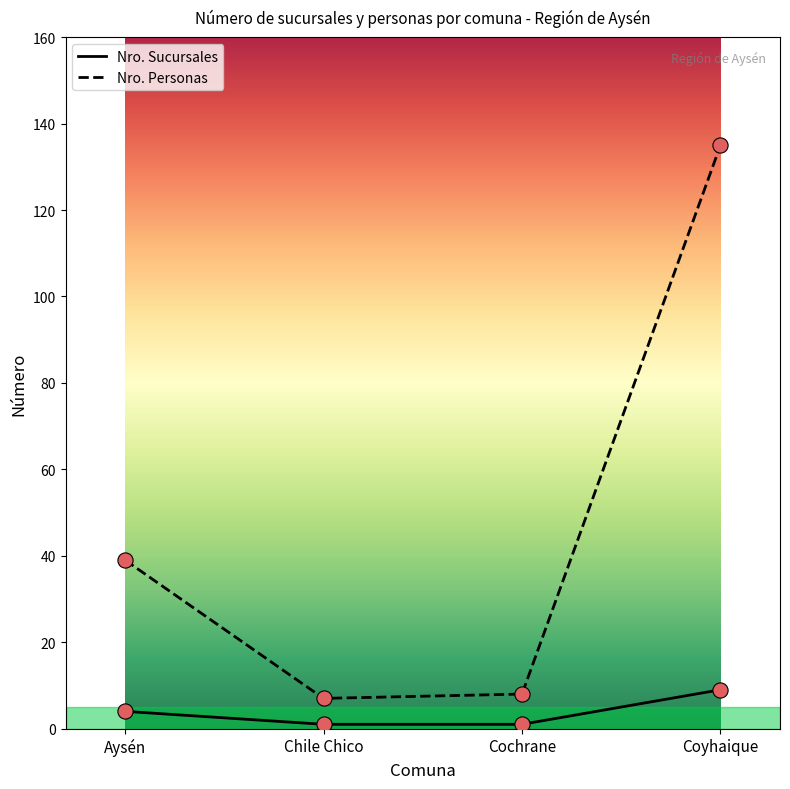

Which series has the largest total across all categories?

Nro. Personas